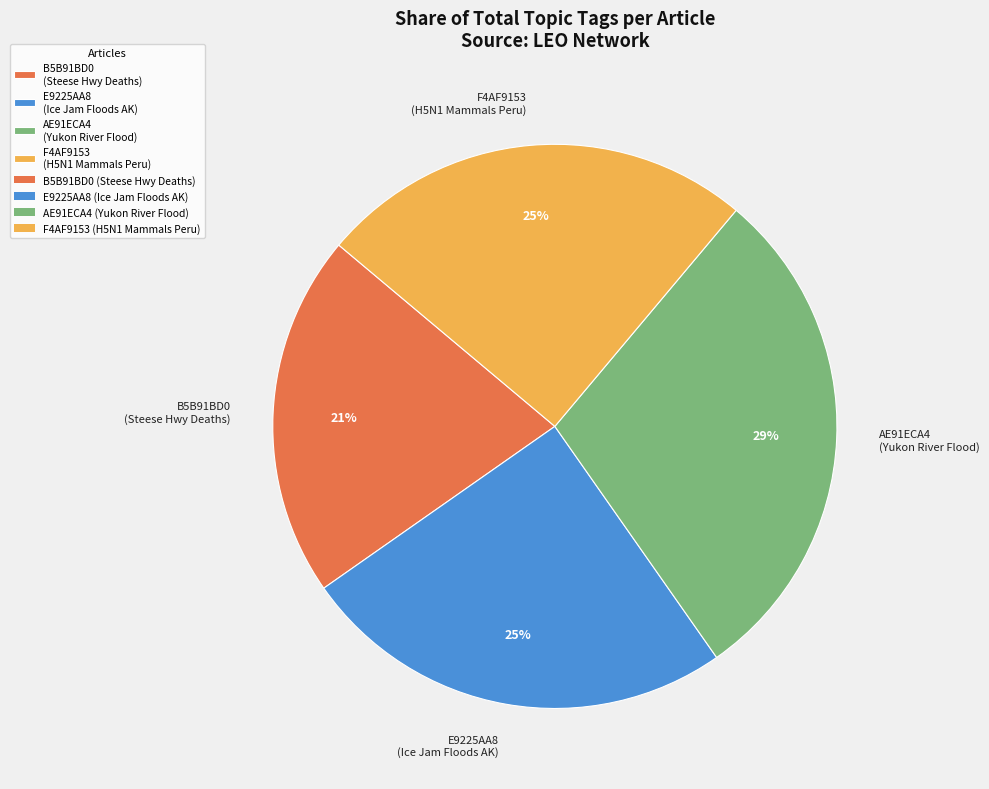

To the nearest percent, what is the average slice percentage?

25%